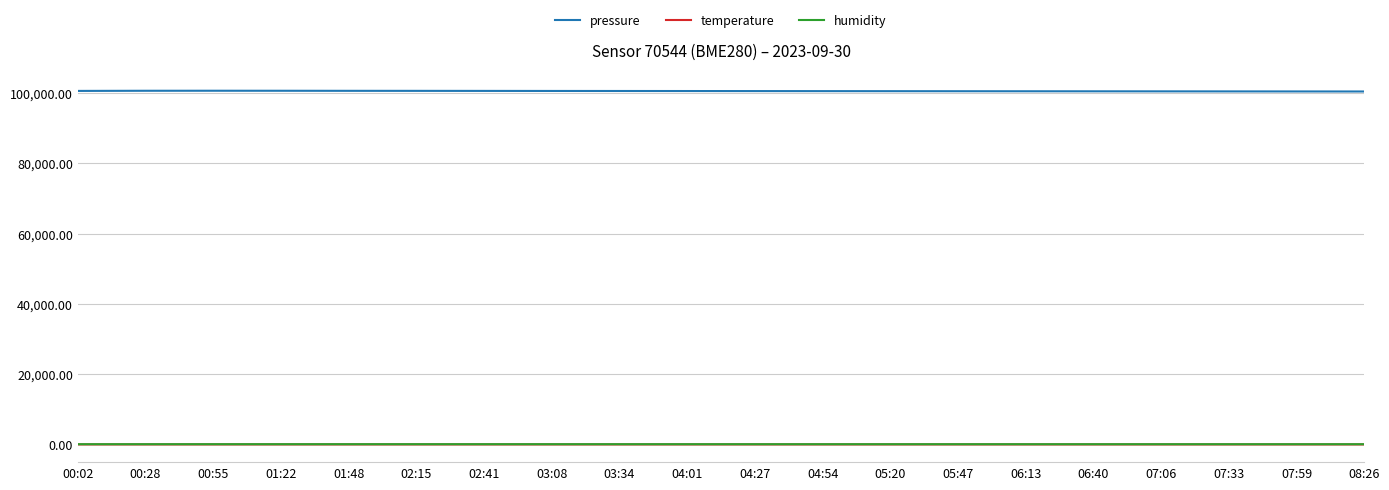

Count the number of data series in this chart.

3